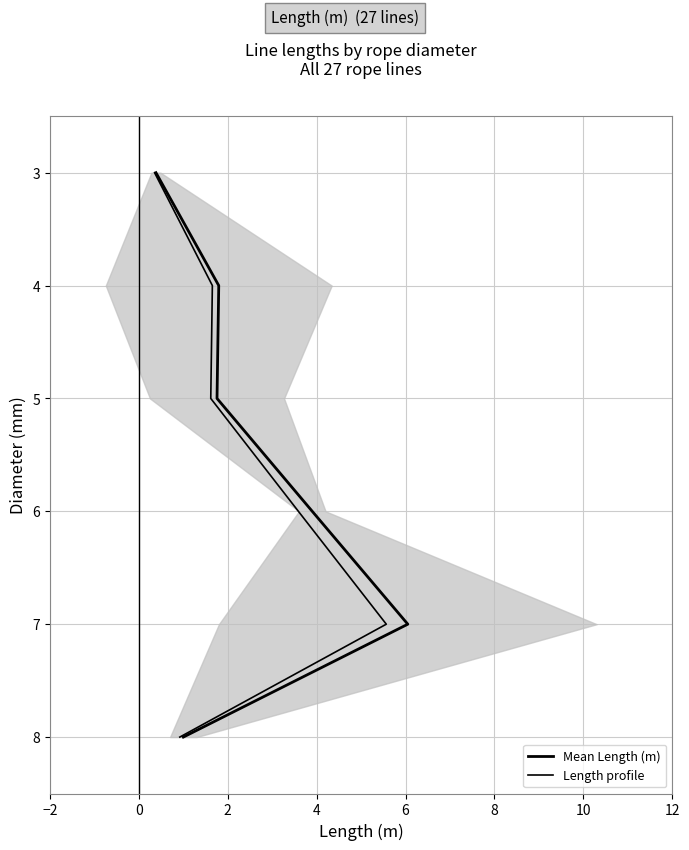

The value of Mean Length (m) at 8 is 11. True or false?

False